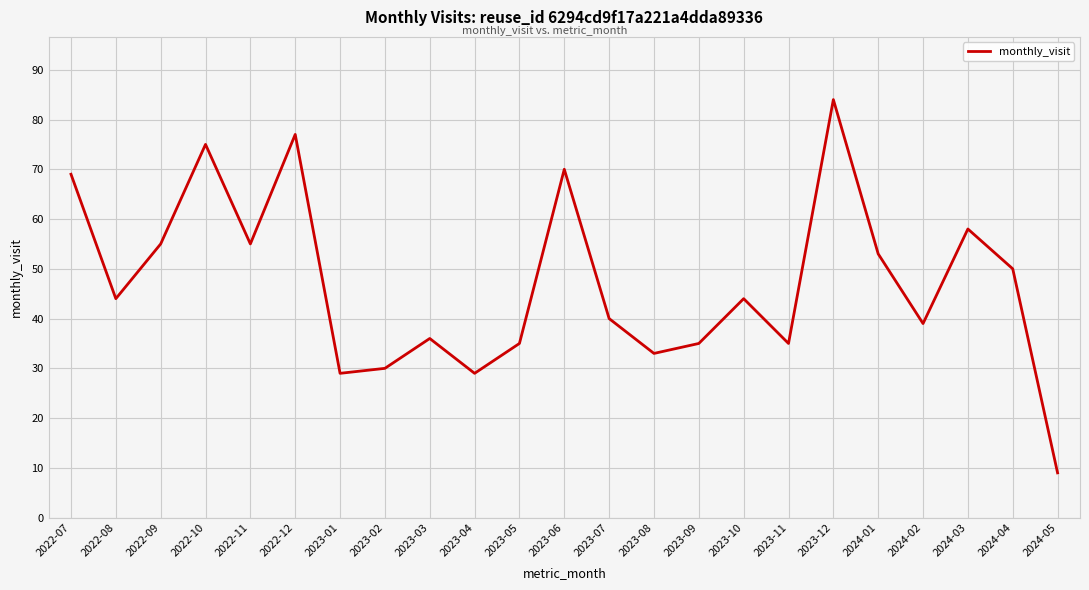

Does the chart display data point markers on the line(s)?

No